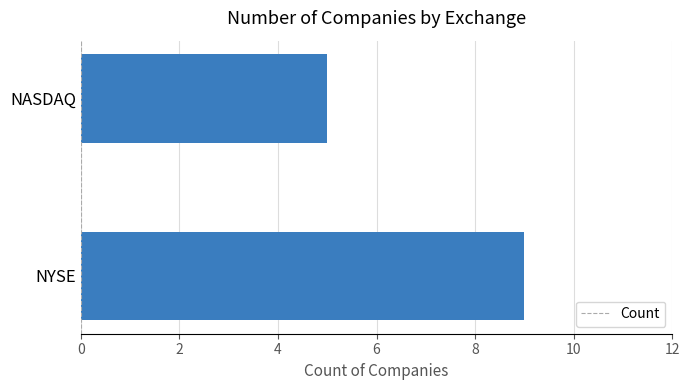

Which has a higher value, NYSE or NASDAQ?

NYSE